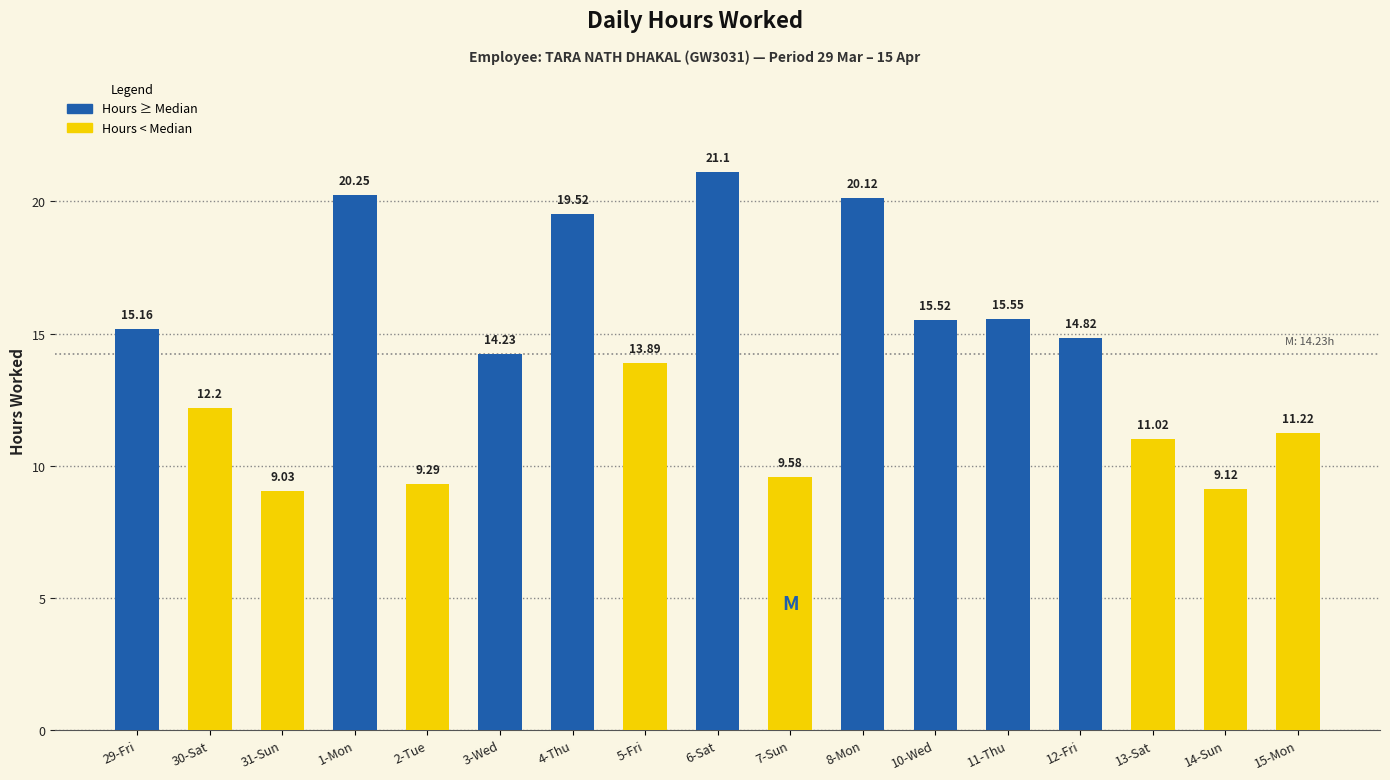

What is the label of the 14th bar from the left?

12-Fri